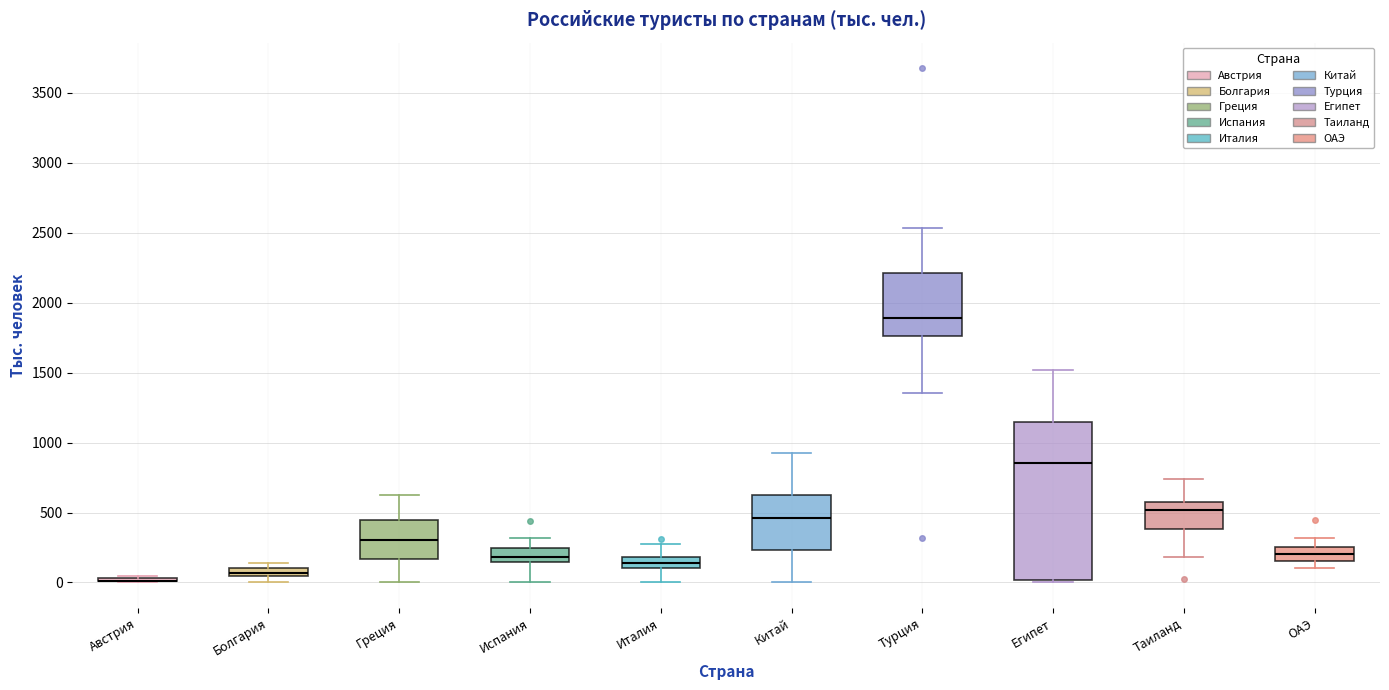

Comparing the boxes themselves (not the whiskers), which one is the tallest?

Египет